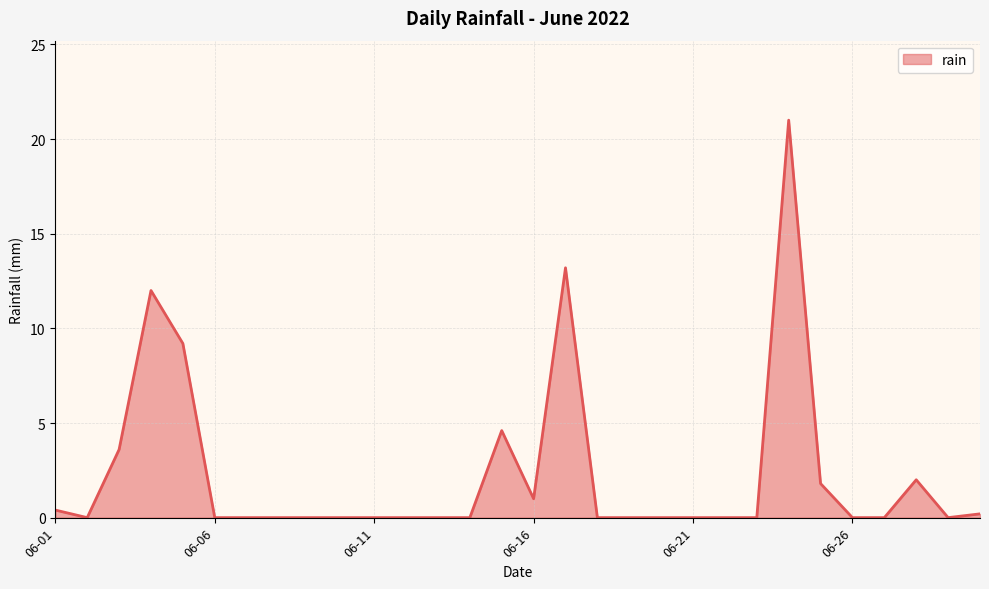

Does the chart have visible grid lines?

Yes